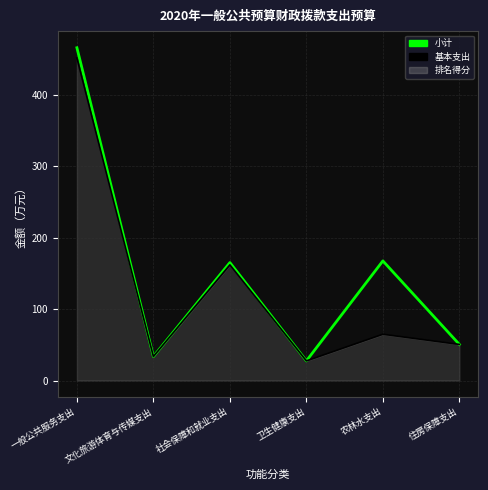

What is the sum of all 小计 values?

909.2